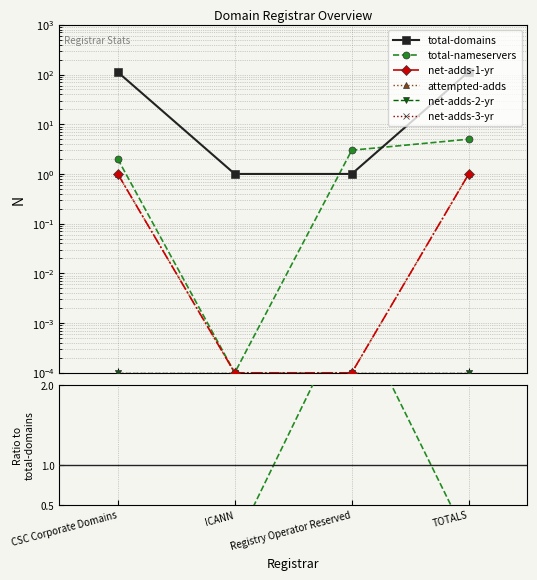

Where is attempted-adds nearest to the value 0?

ICANN